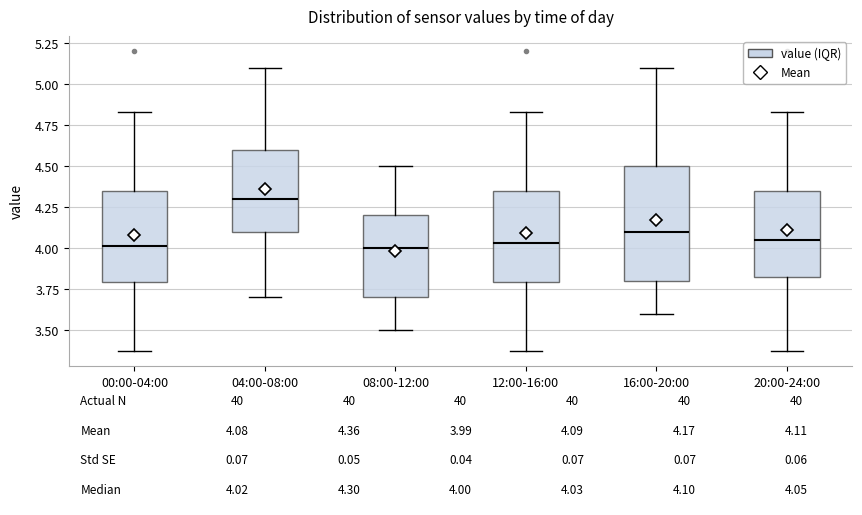

Which box is the tallest, from its lower edge to its upper edge?

16:00-20:00